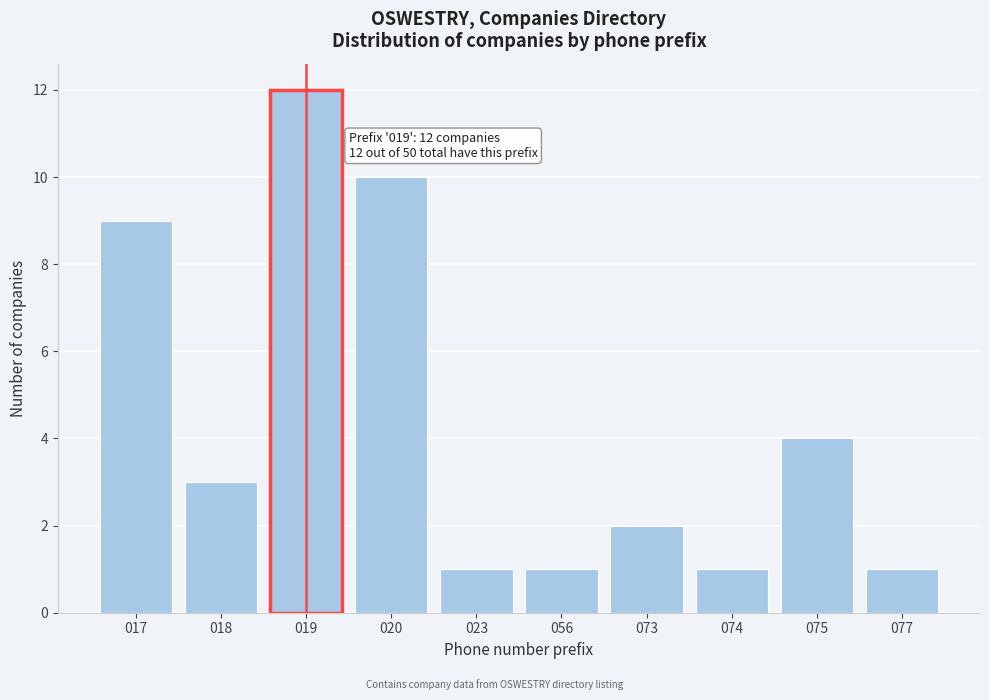

Reading left to right, list all the values displayed in this chart.

9	3	12	10	1	1	2	1	4	1